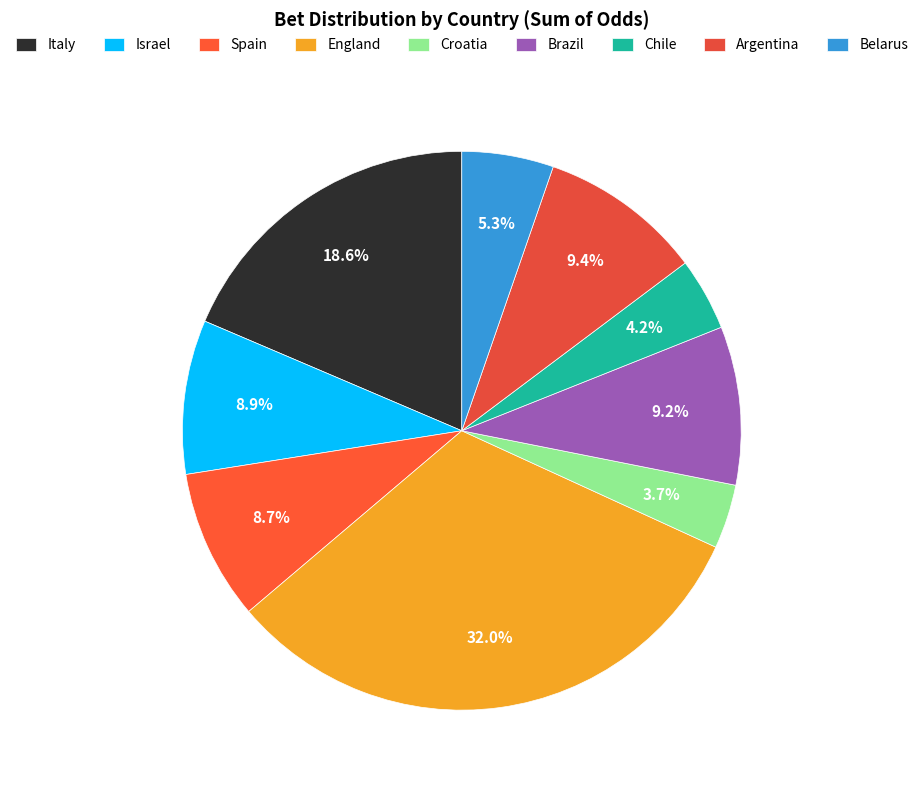

Is Italy the majority of the pie?

No